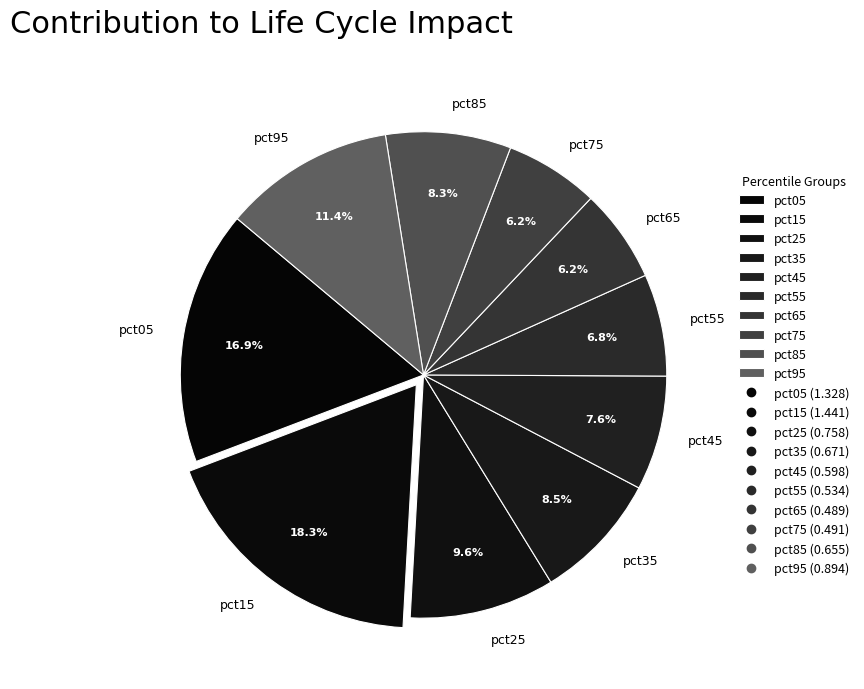

Is pct05 the majority of the pie?

No